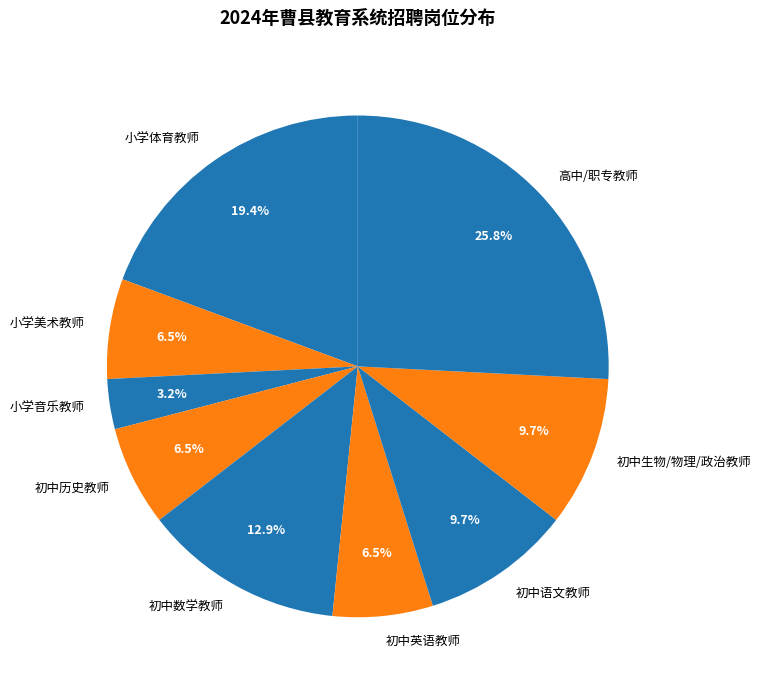

How many slices are in this pie chart?

9